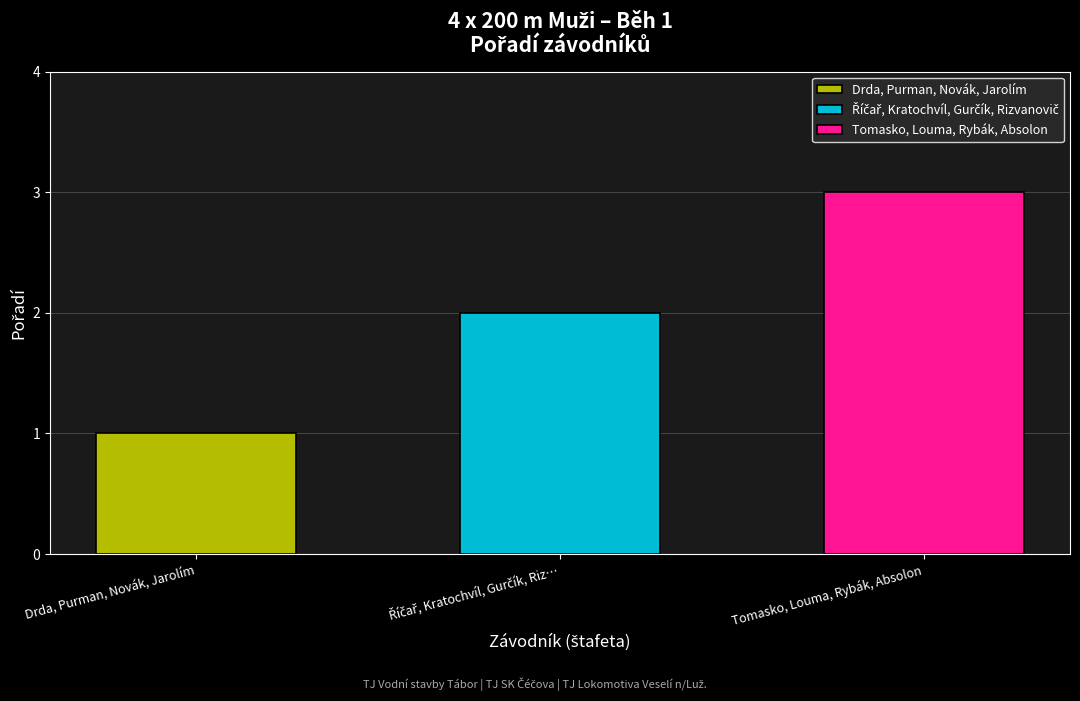

At which label does the data first exceed 2?

Tomasko, Louma, Rybák, Absolon